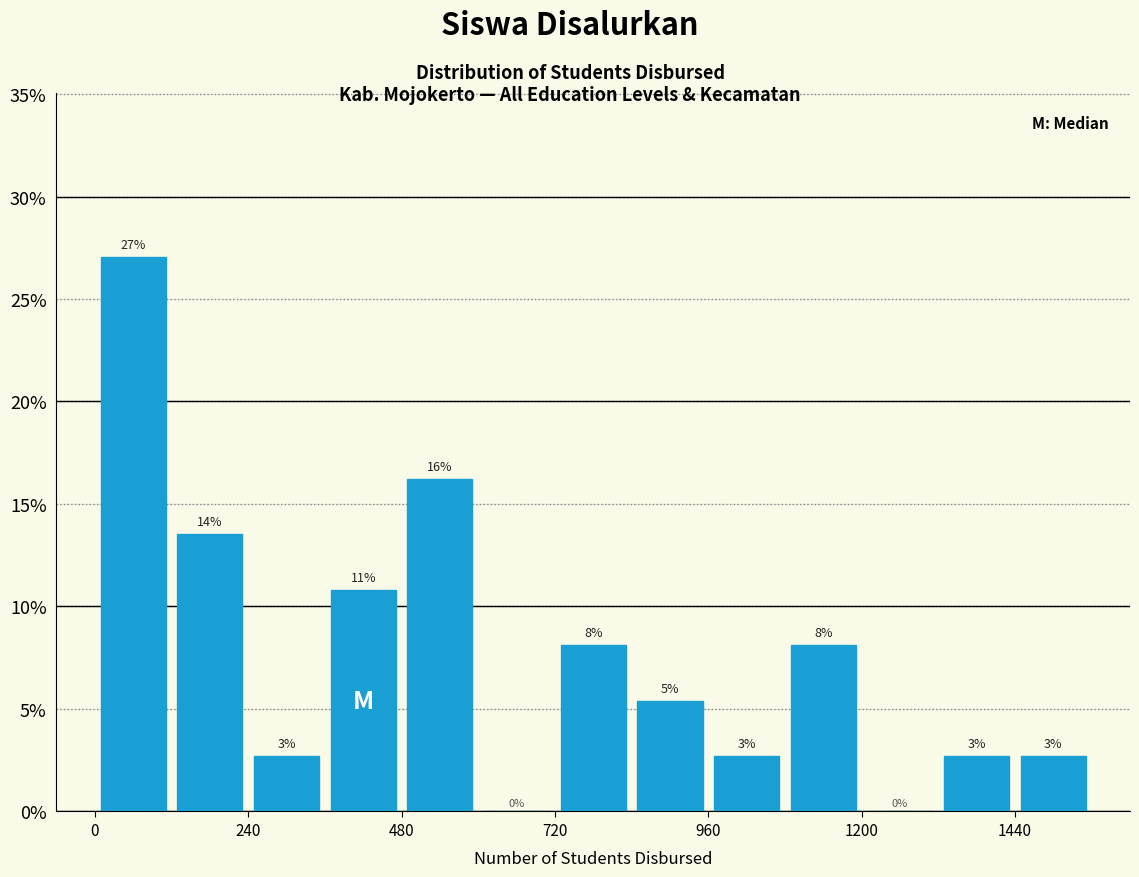

Read against the x-axis, roughly where is the centre of the tallest bar?

50